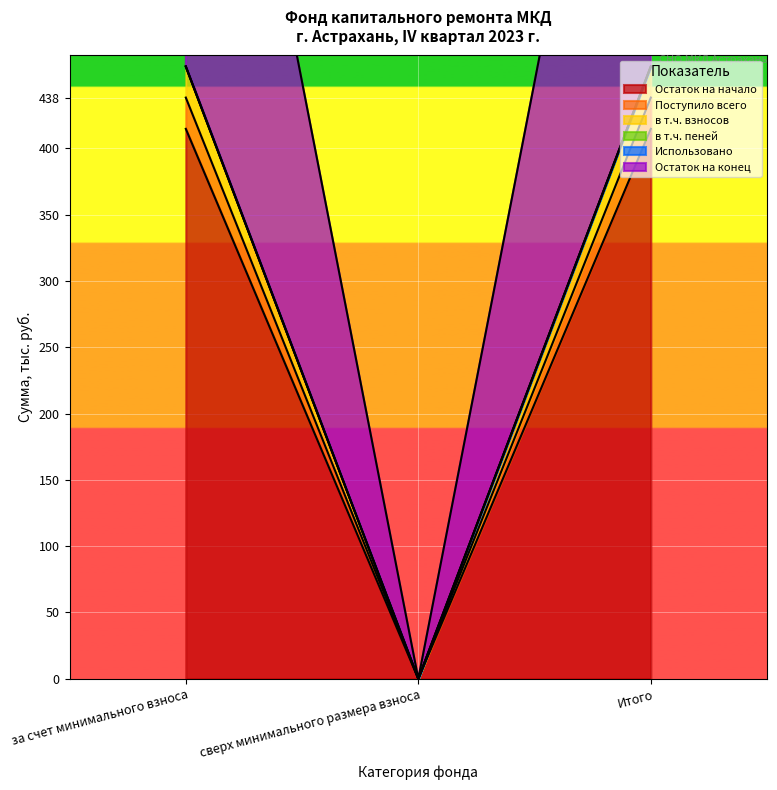

What is the label of the 3rd point from the right?

за счет минимального взноса